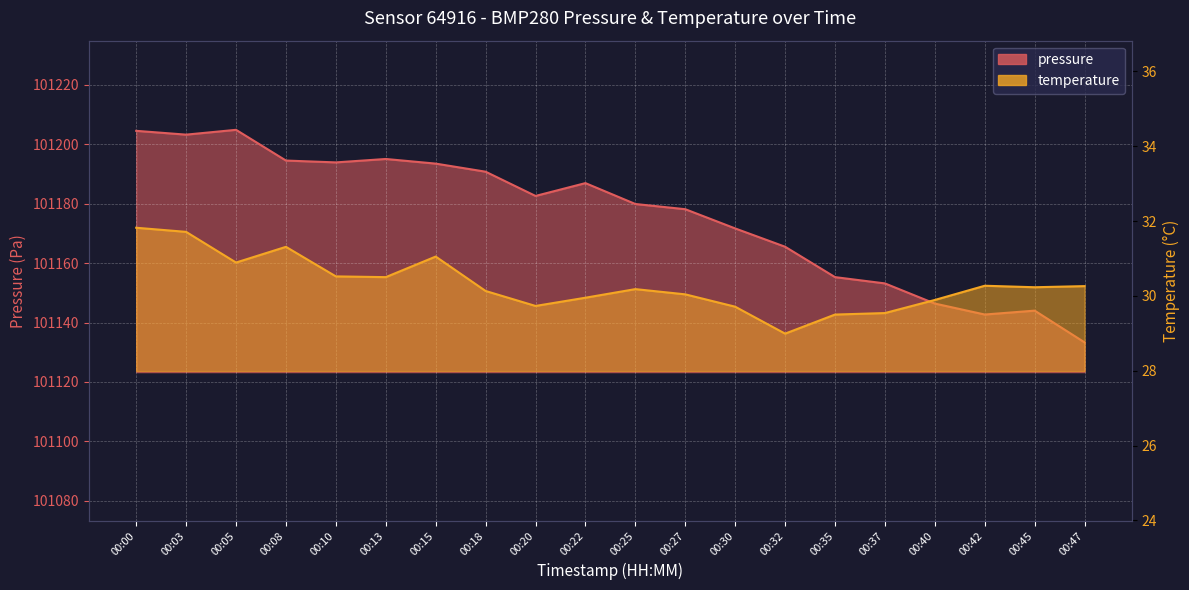

In pressure, how many points are lower than both neighbors (excluding endpoints)?

4